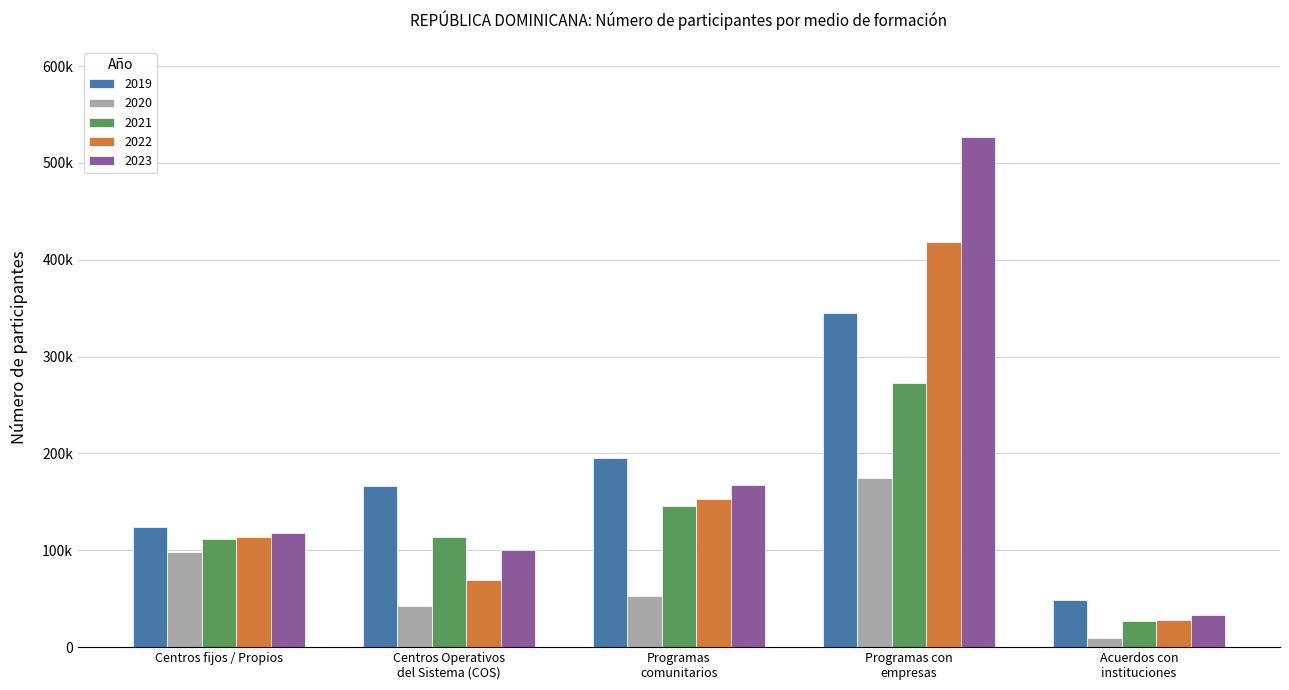

The value of 2021 at Centros fijos / Propios is 111637. True or false?

True